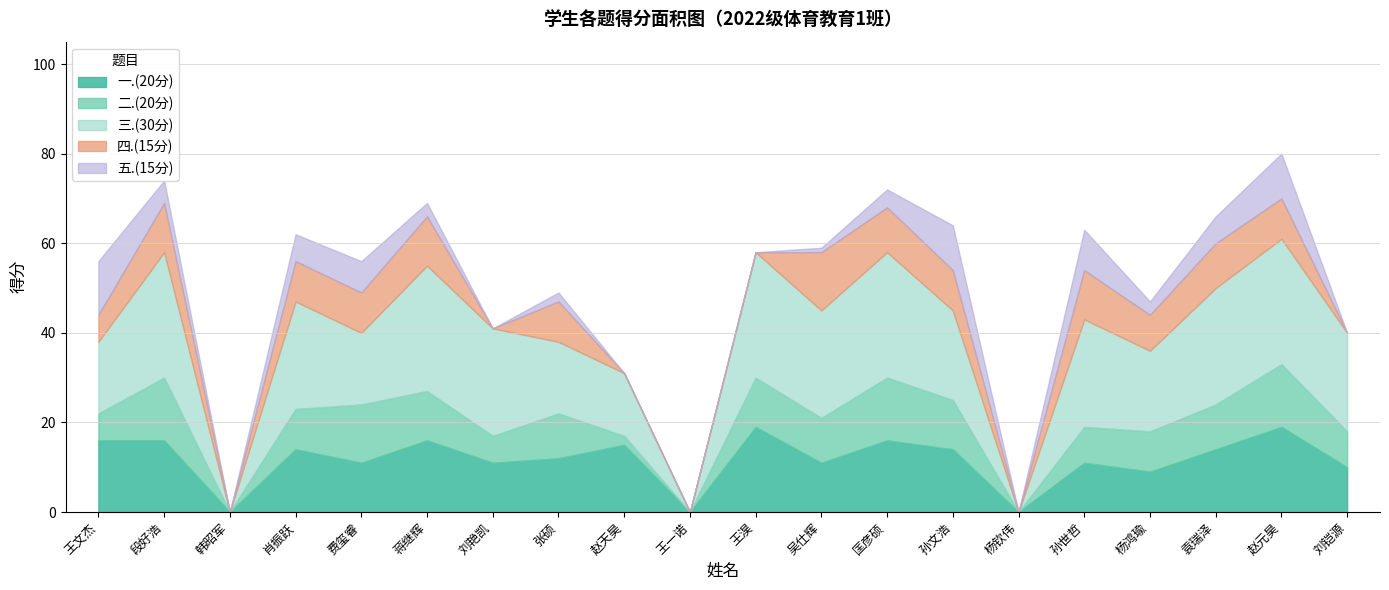

What is the total value across all series at 刘艳凯?

41